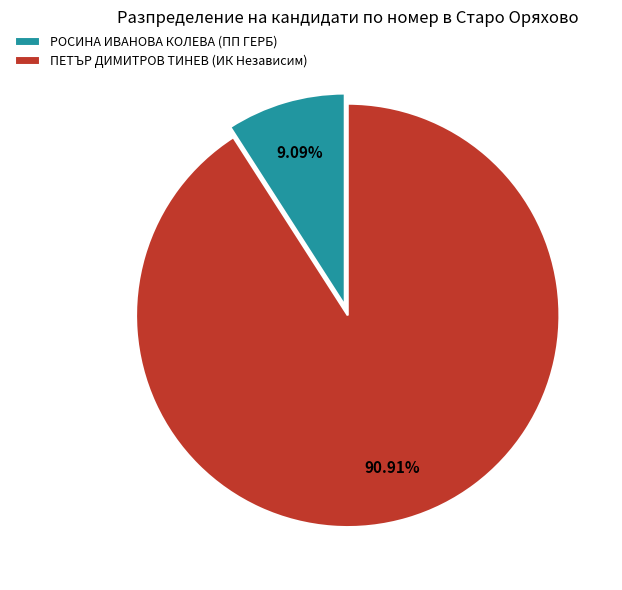

Count the number of slices in the pie.

2